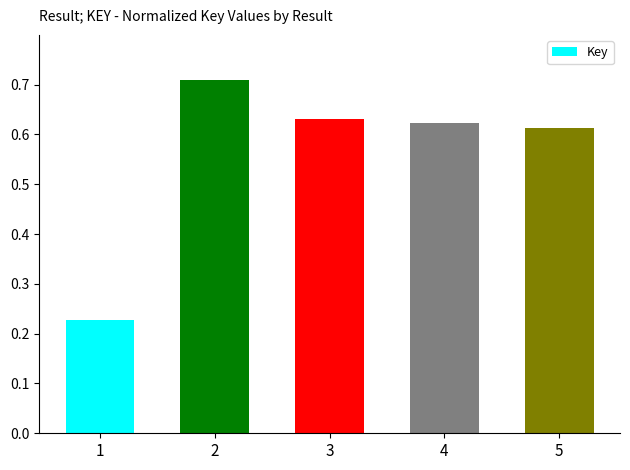

What is the difference between the maximum and minimum values?

0.5